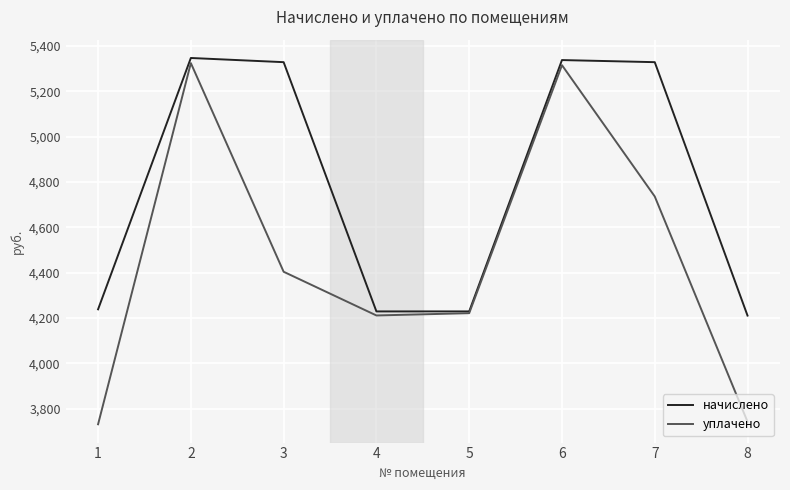

What is the sum of all уплачено values?

35685.9